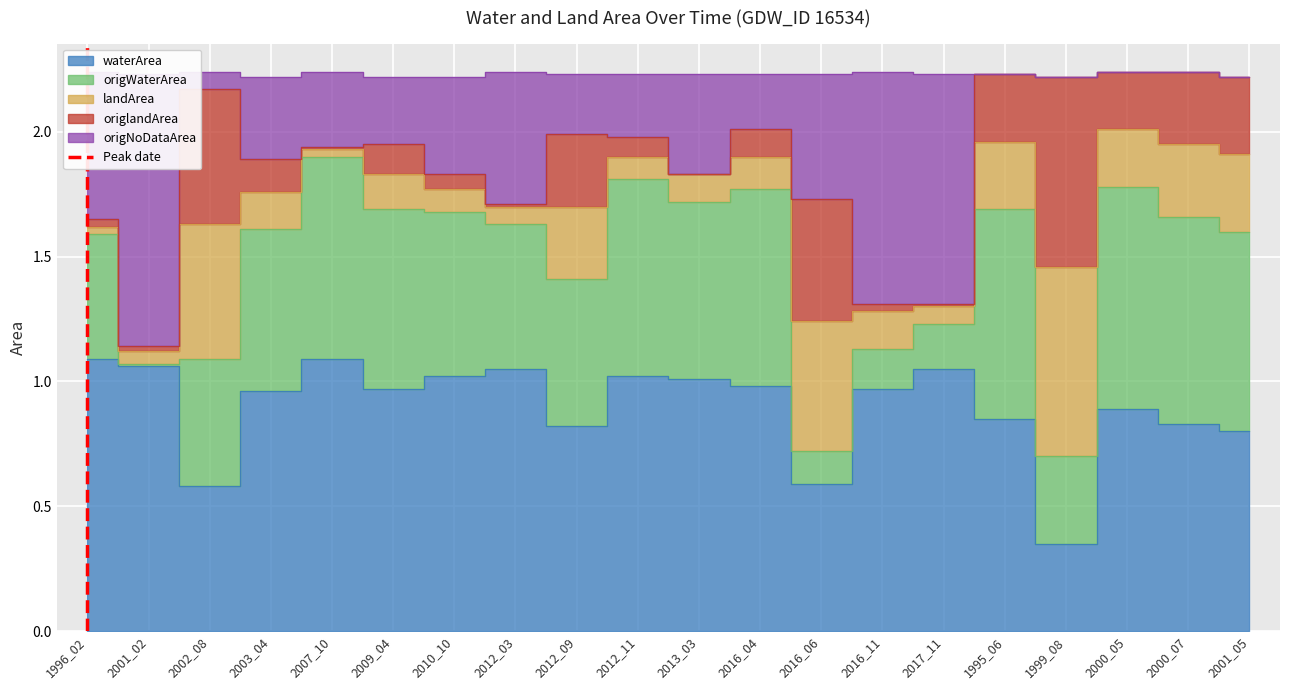

Is it true that the value at 1996_02 is 1?

False